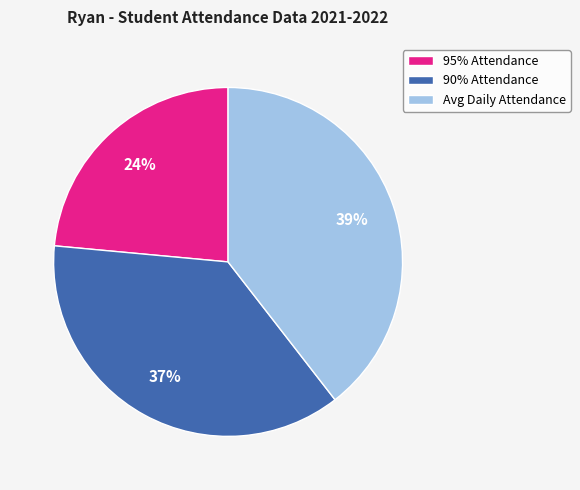

How many segments does this pie chart have?

3